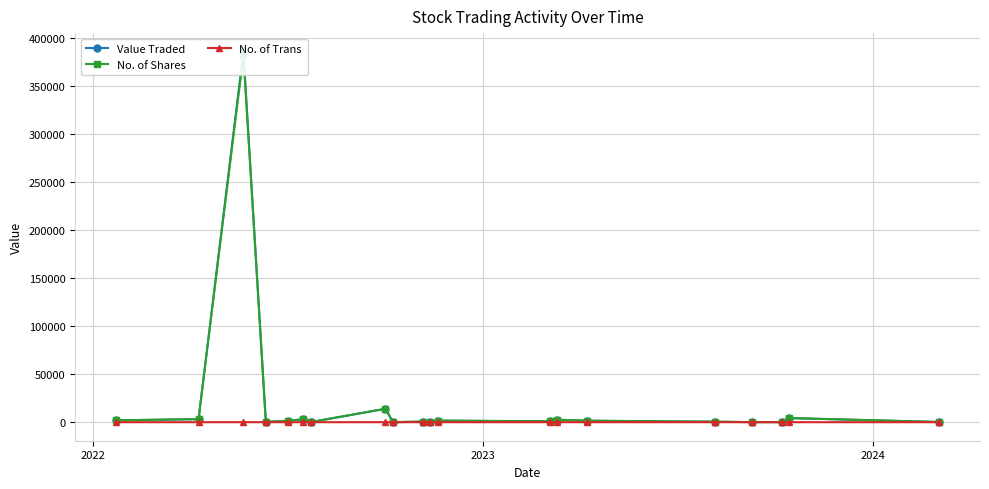

True or false: No. of Trans has more than 1 points higher than both neighbors.

True